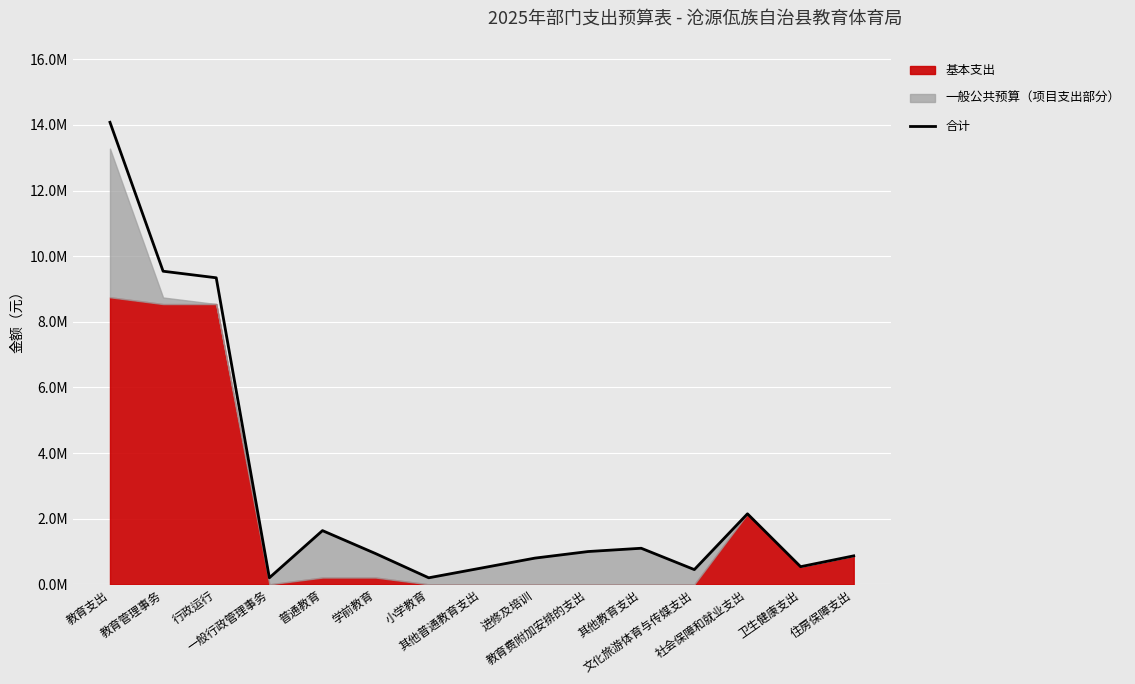

True or false: the data shows 937600.0 at 学前教育.

True